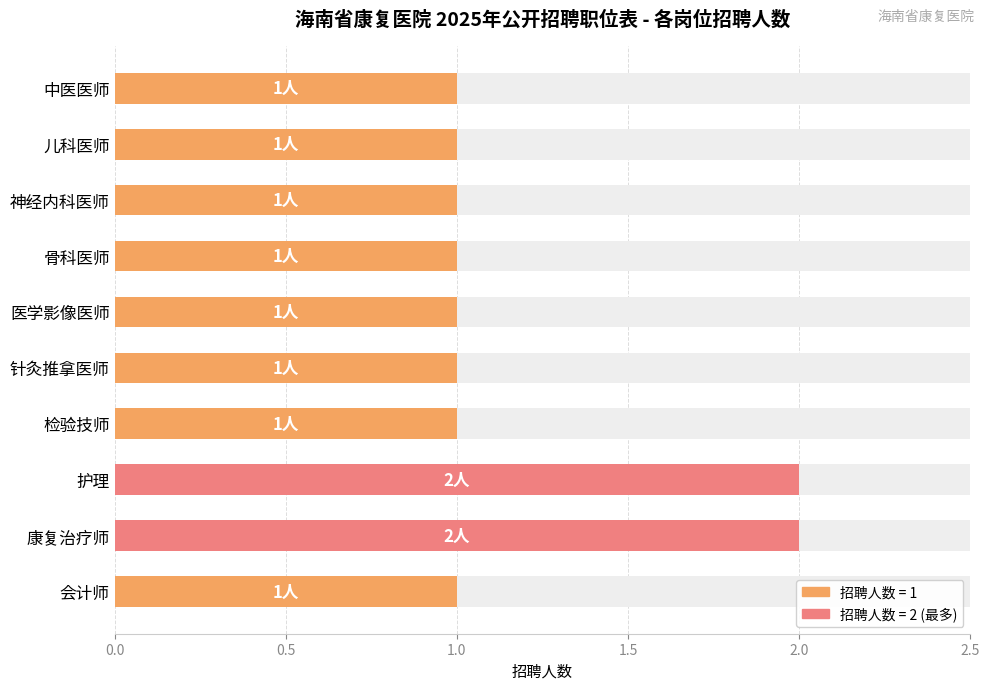

Reading right to left, what are all the values shown in this chart?

1	2	2	1	1	1	1	1	1	1